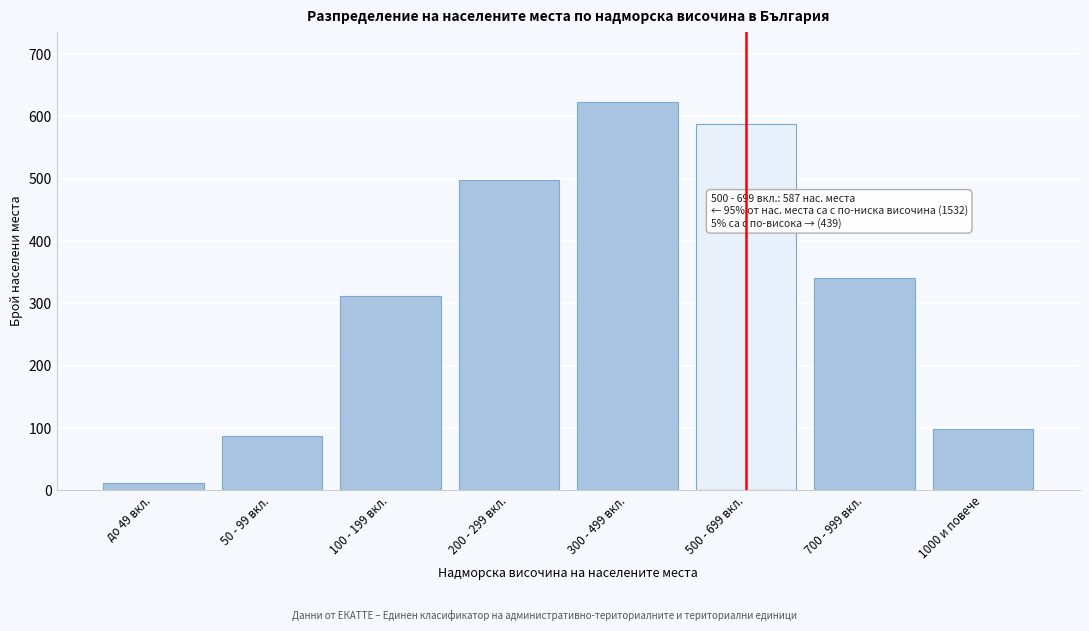

Reading right to left, transcribe all the data shown in this chart.

1000 и повече=98	700 - 999 вкл.=341	500 - 699 вкл.=587	300 - 499 вкл.=623	200 - 299 вкл.=498	100 - 199 вкл.=312	50 - 99 вкл.=87	до 49 вкл.=12